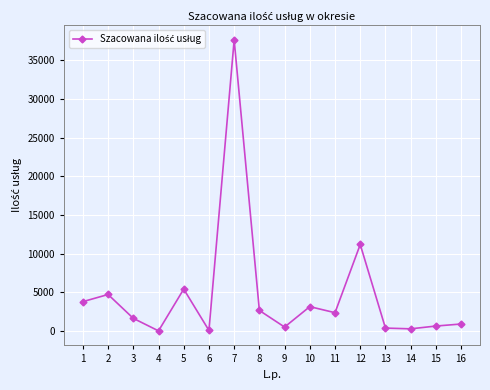

Between 6 and 15, which is larger?

15